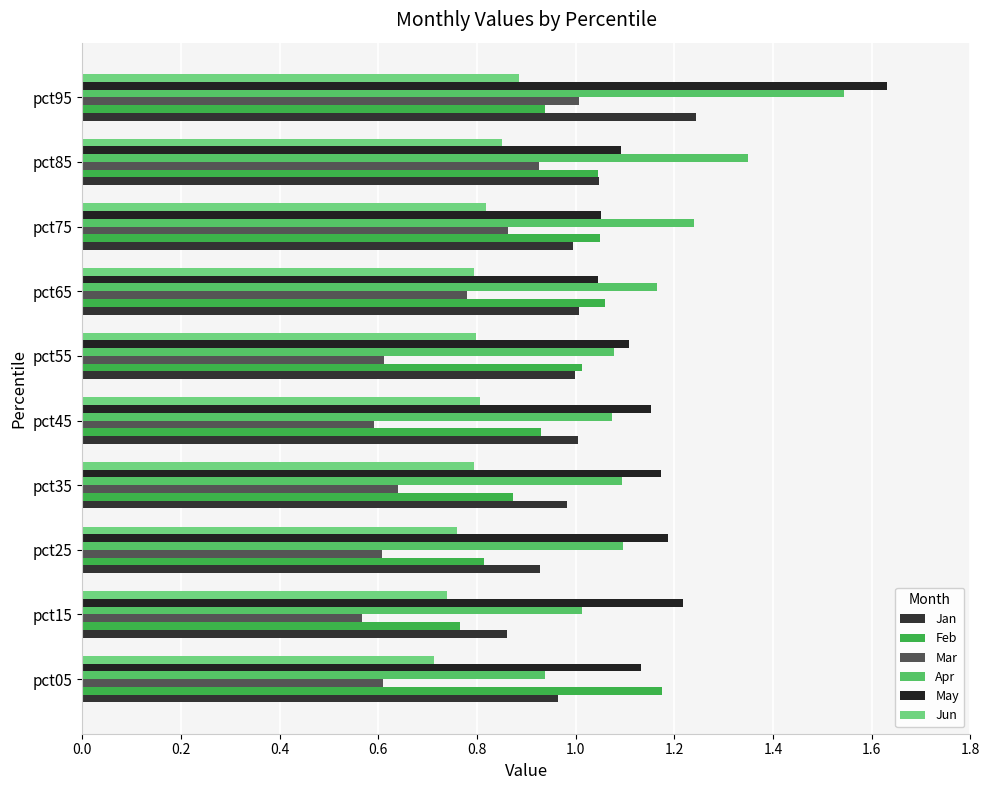

Count the number of categories in the chart.

10